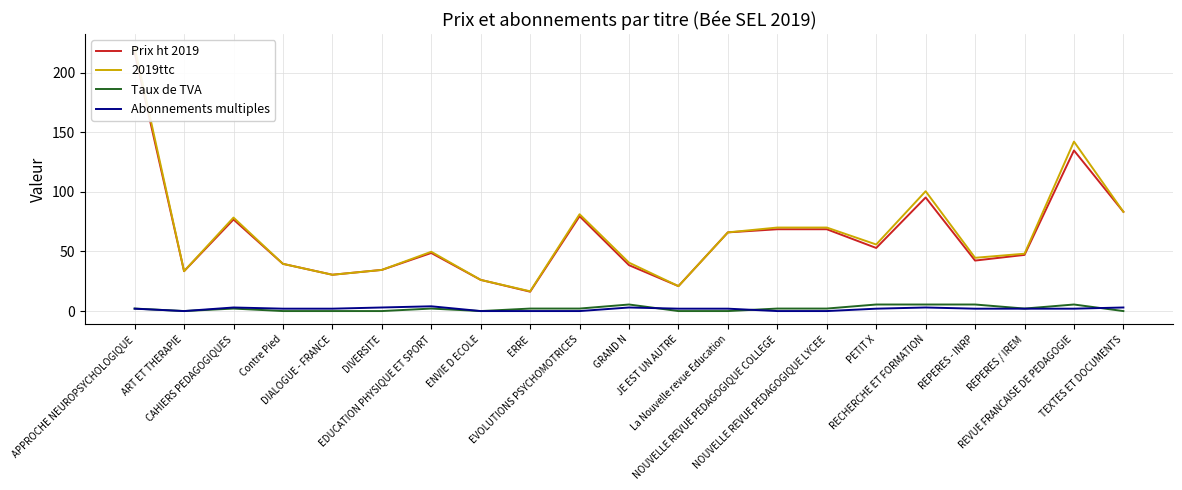

True or false: Abonnements multiples has a value of 2.7 at EVOLUTIONS PSYCHOMOTRICES.

False